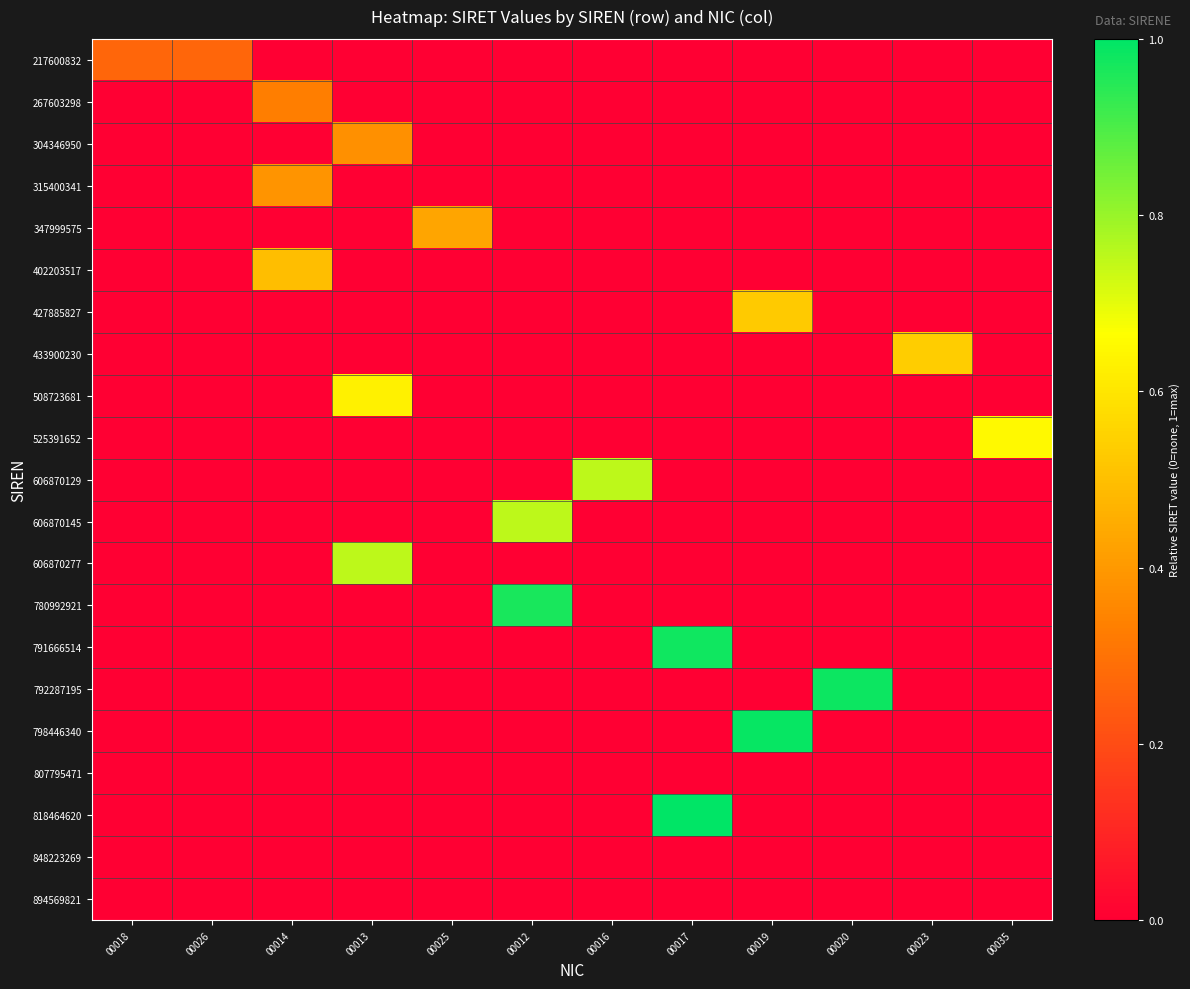

How many distinct data groups are displayed?

21